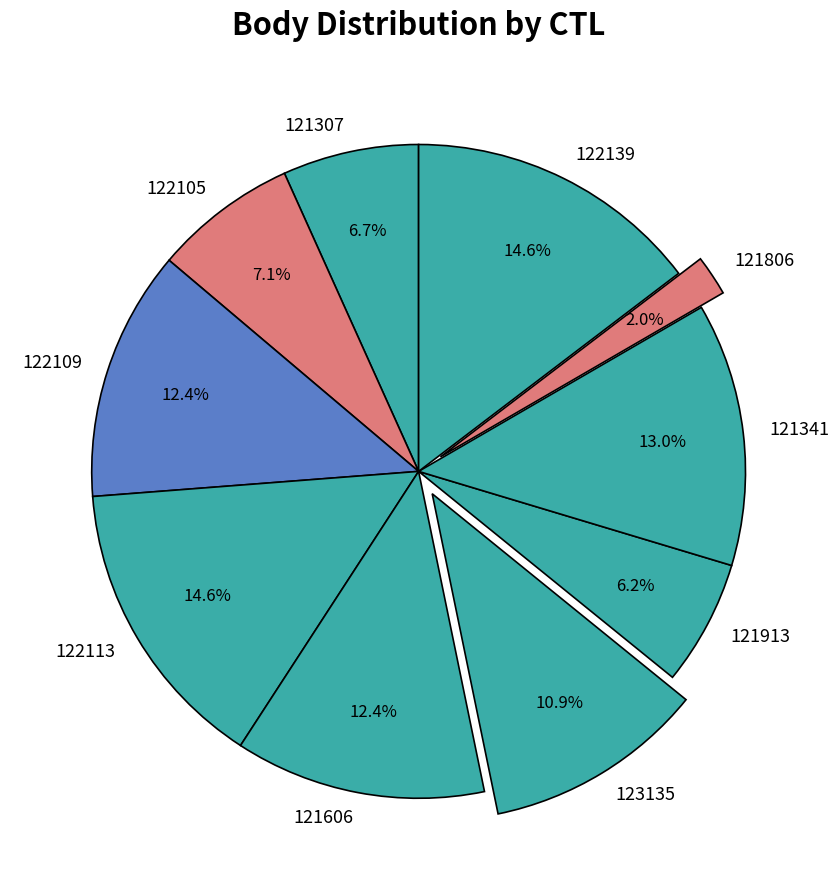

What is the total percentage of 121606 and 121806?

14.4%